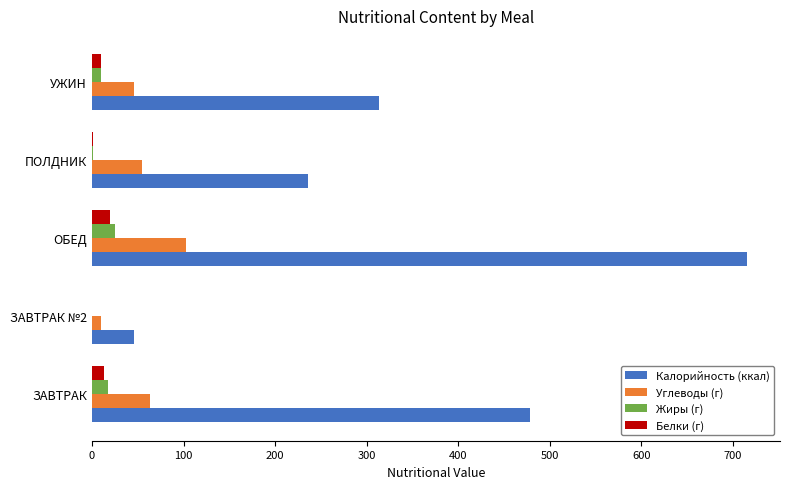

Is it true that Калорийность (ккал) equals 715.7 at ОБЕД?

True